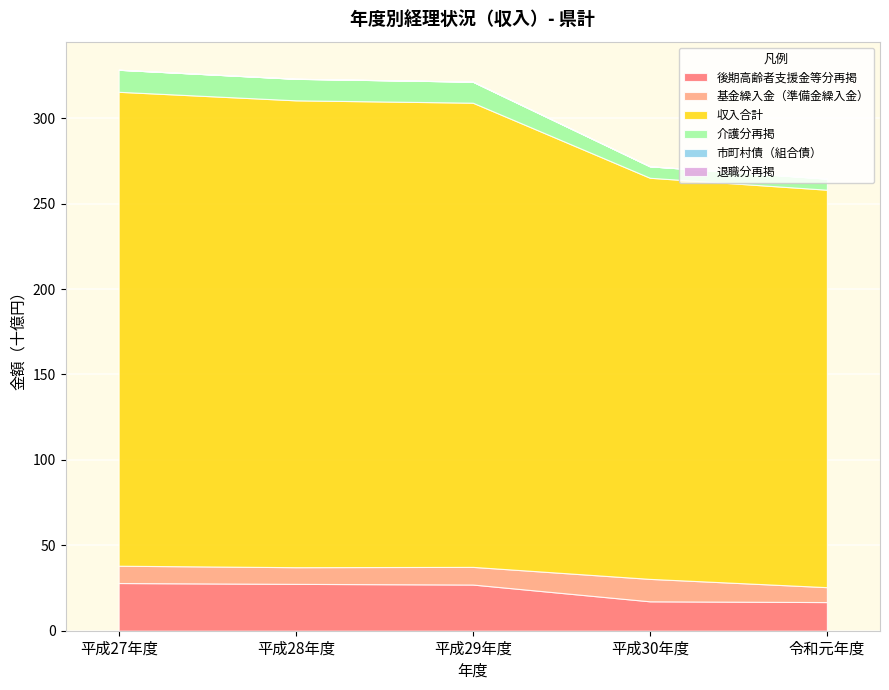

How many lines are shown in the chart?

6